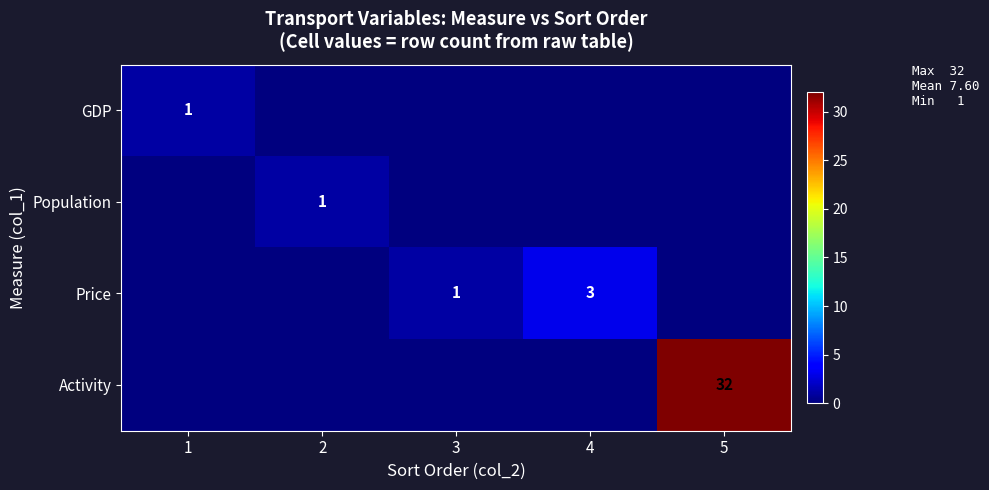

The value of GDP at 1 is 1. True or false?

True